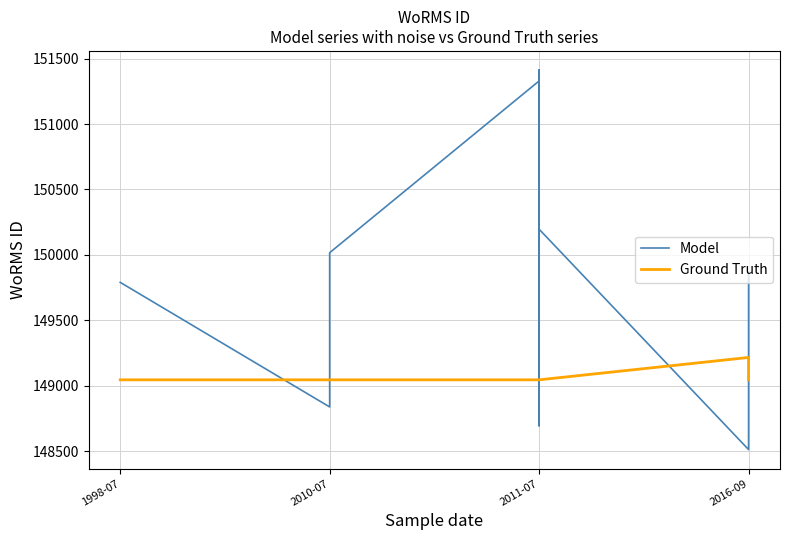

Reading left to right, list all the values displayed in this chart.

Model: 149790.1	148837.6	150016.5	151329.5	148693.8	148693.8	151413.8	150196.2	148511.8	149858.8
Ground Truth: 149045.0	149045.0	149045.0	149045.0	149045.0	149045.0	149045.0	149045.0	149216.0	149045.0